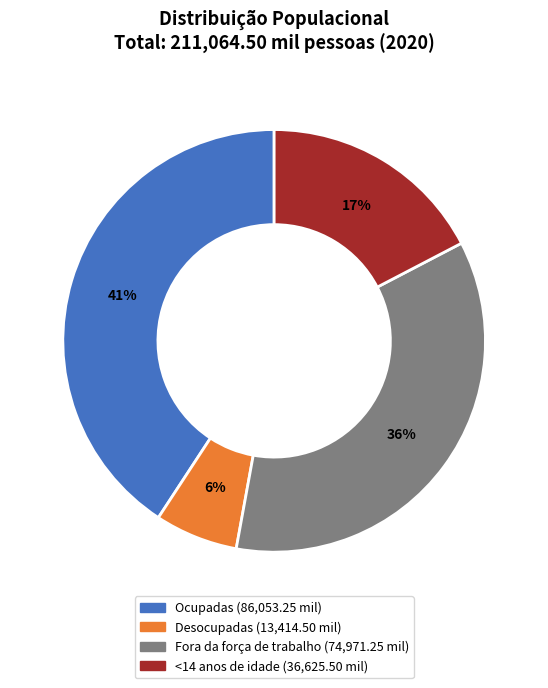

To the nearest percent, what is the average slice percentage?

25%